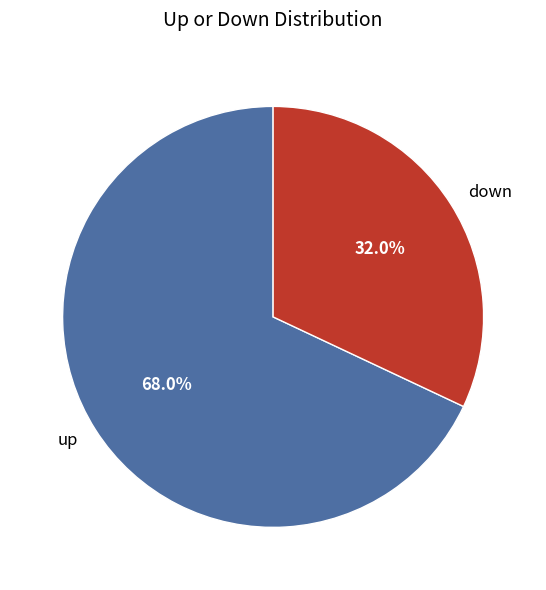

The up slice represents 59% of the pie. True or false?

False